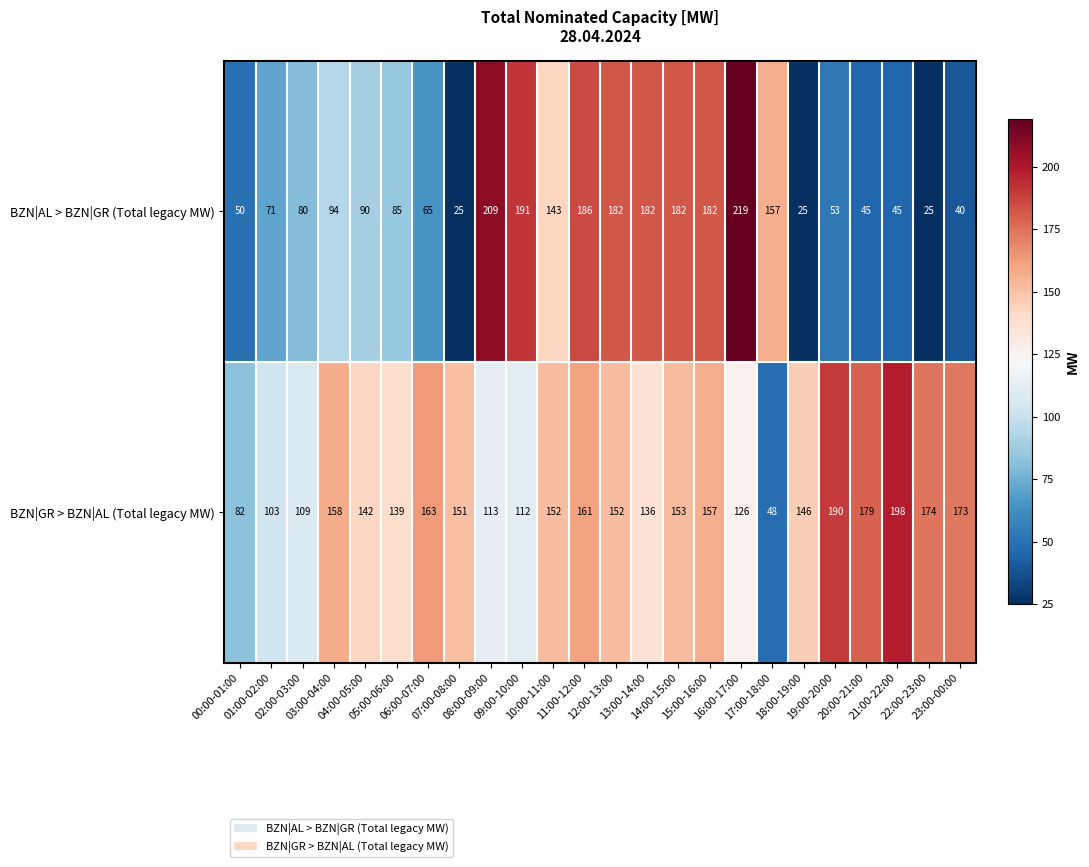

Which series has the largest total across all categories?

BZN|GR > BZN|AL (Total legacy MW)